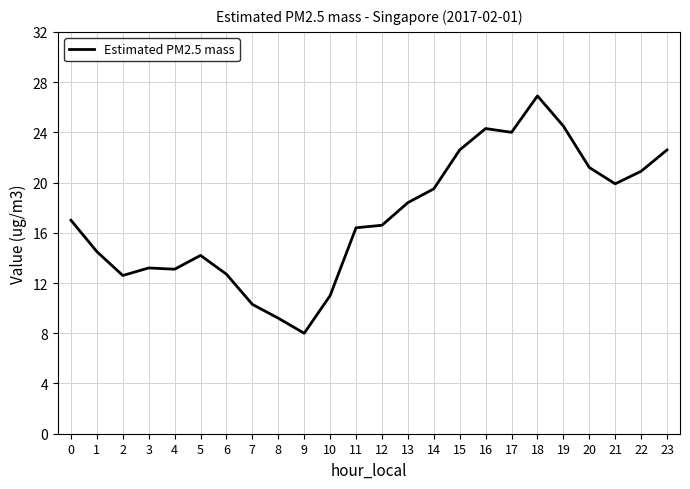

What is the difference between the values at 16 and 23?

1.7